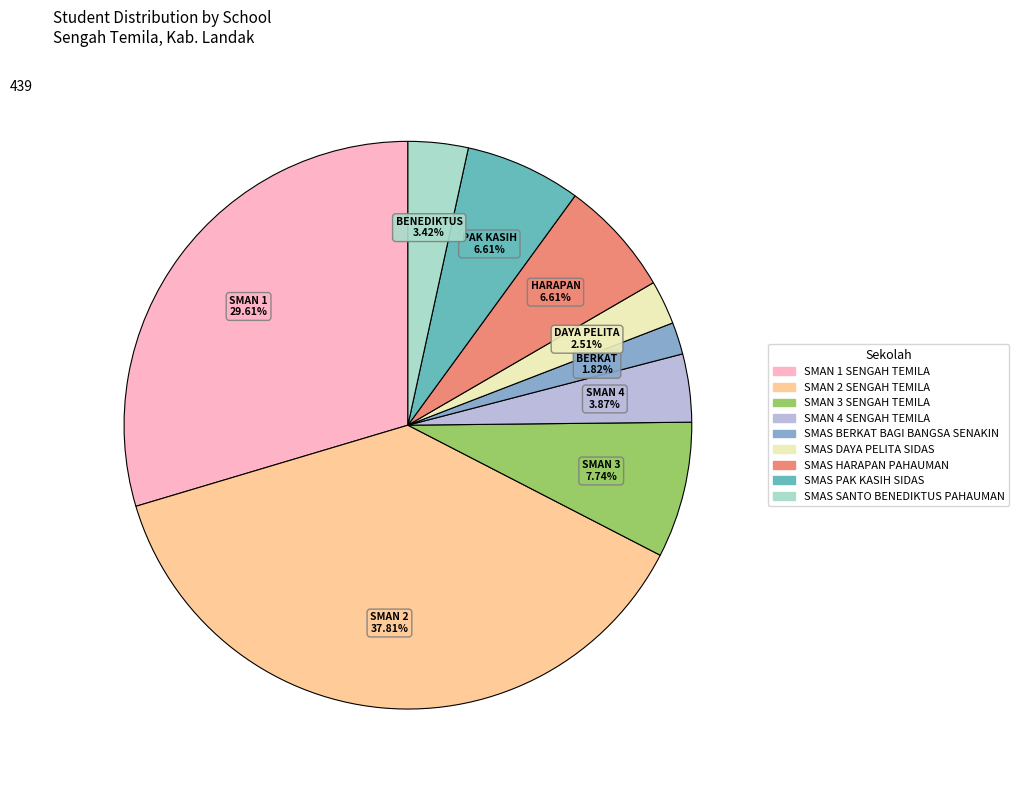

To the nearest percent, what is the difference between the largest and smallest slice percentages?

36%